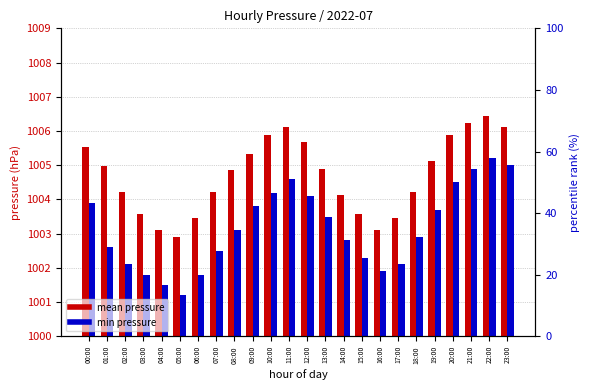

What is the highest value of the mean pressure series?

1006.5